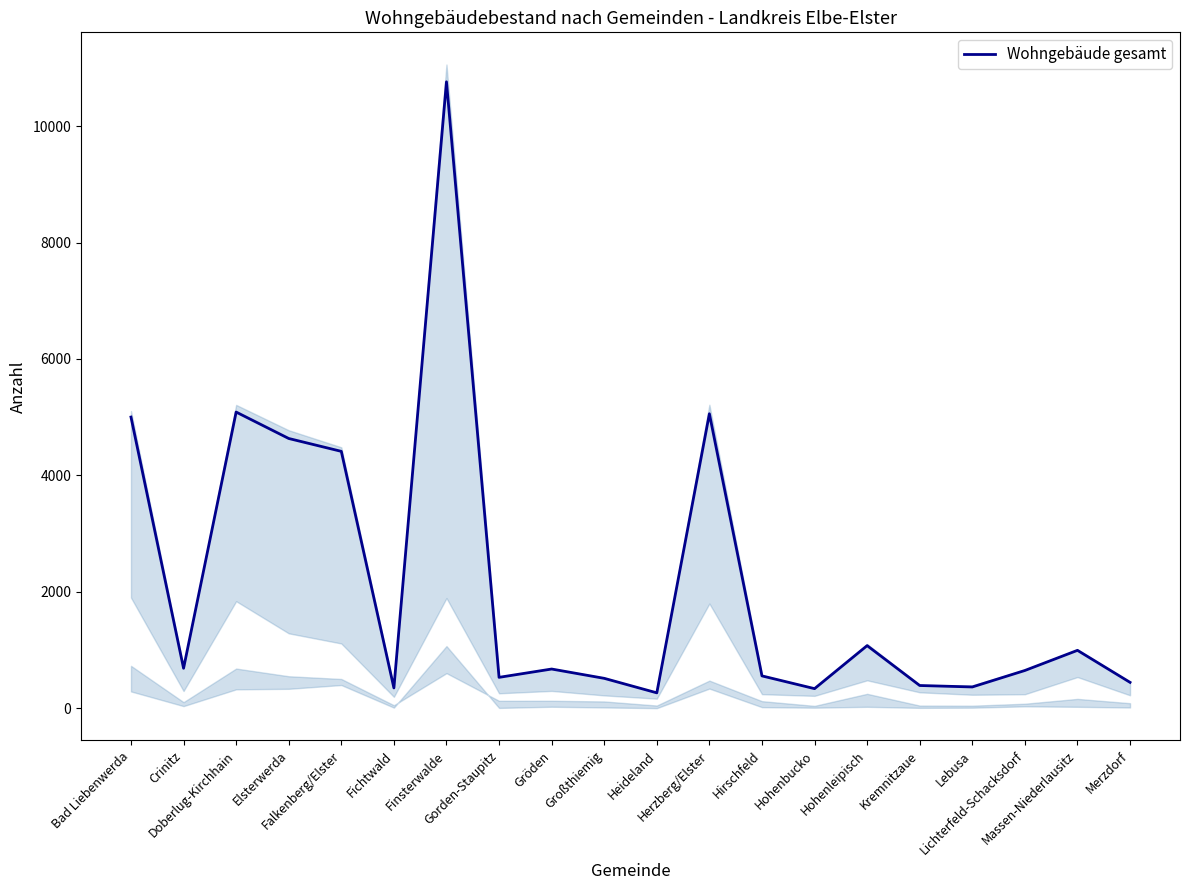

What is the sum of the values at Lichterfeld-Schacksdorf and Lebusa?

1015